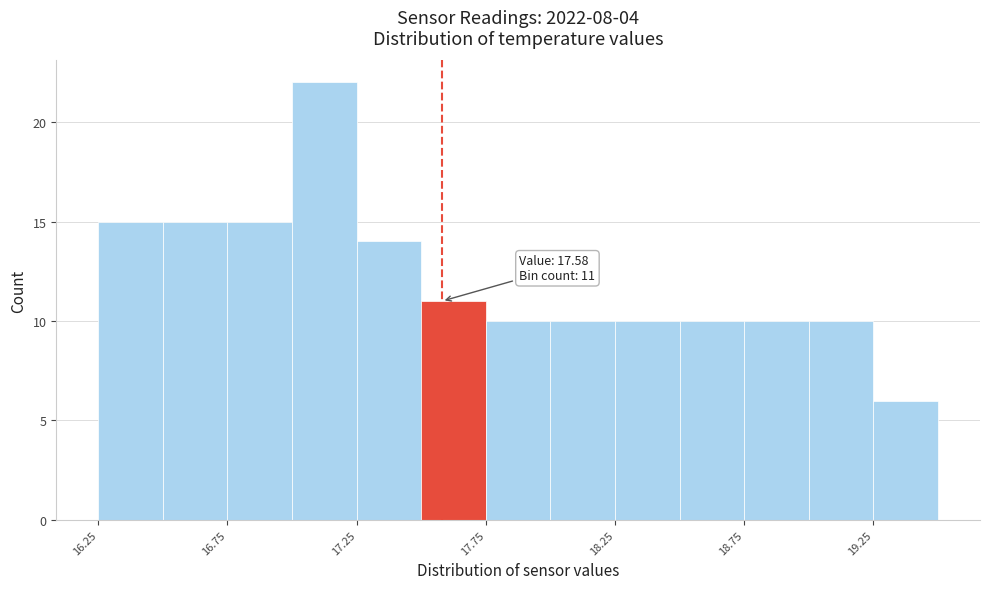

Over which range of the x-axis is the bar tallest?

17.00 to 17.25